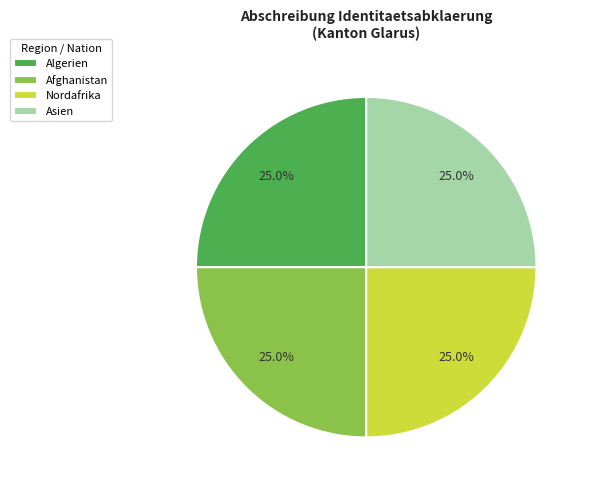

How many slices are in this pie chart?

4